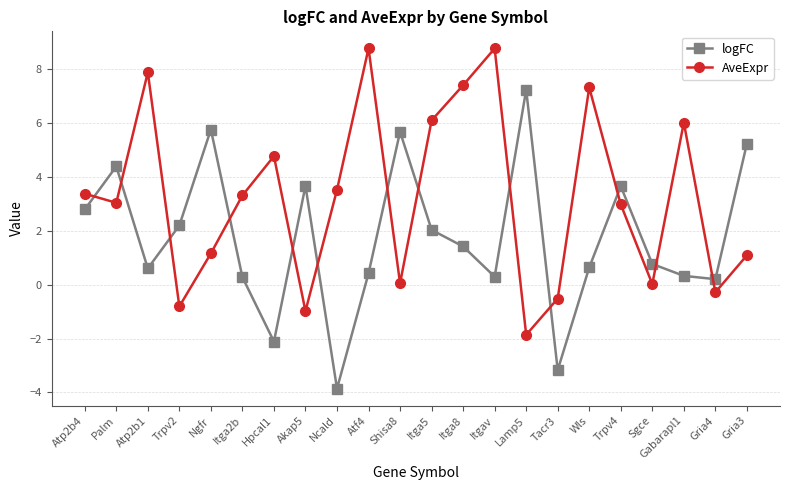

How many times do logFC and AveExpr cross each other?

13